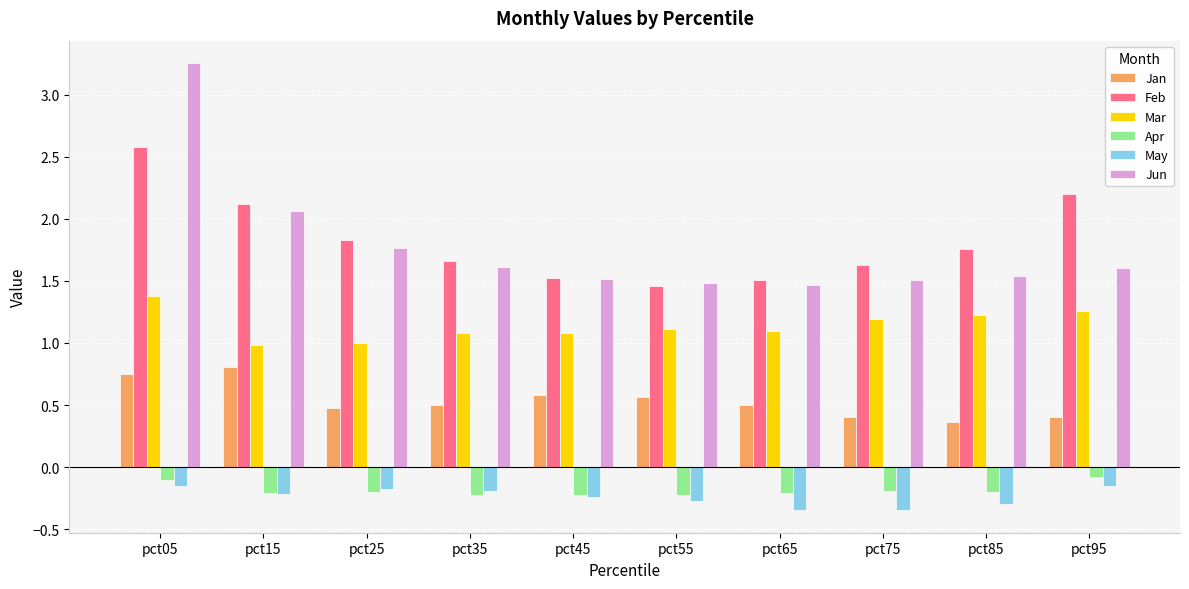

True or false: Mar has a value of 1.4 at pct05.

True